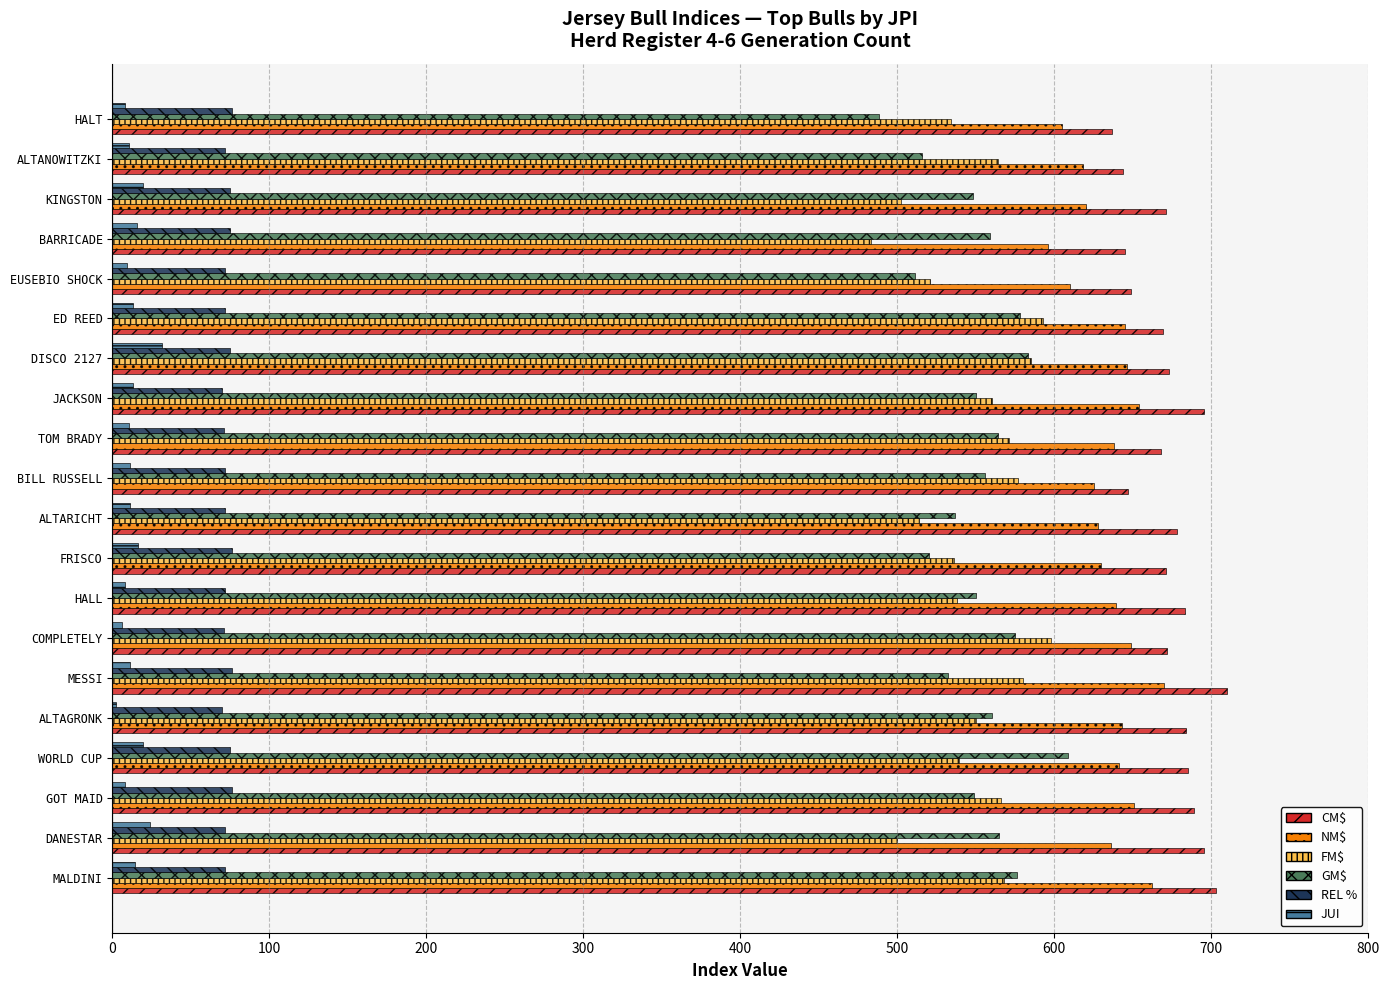

What is the sum of the NM$ values at BARRICADE and DANESTAR?

1232.0